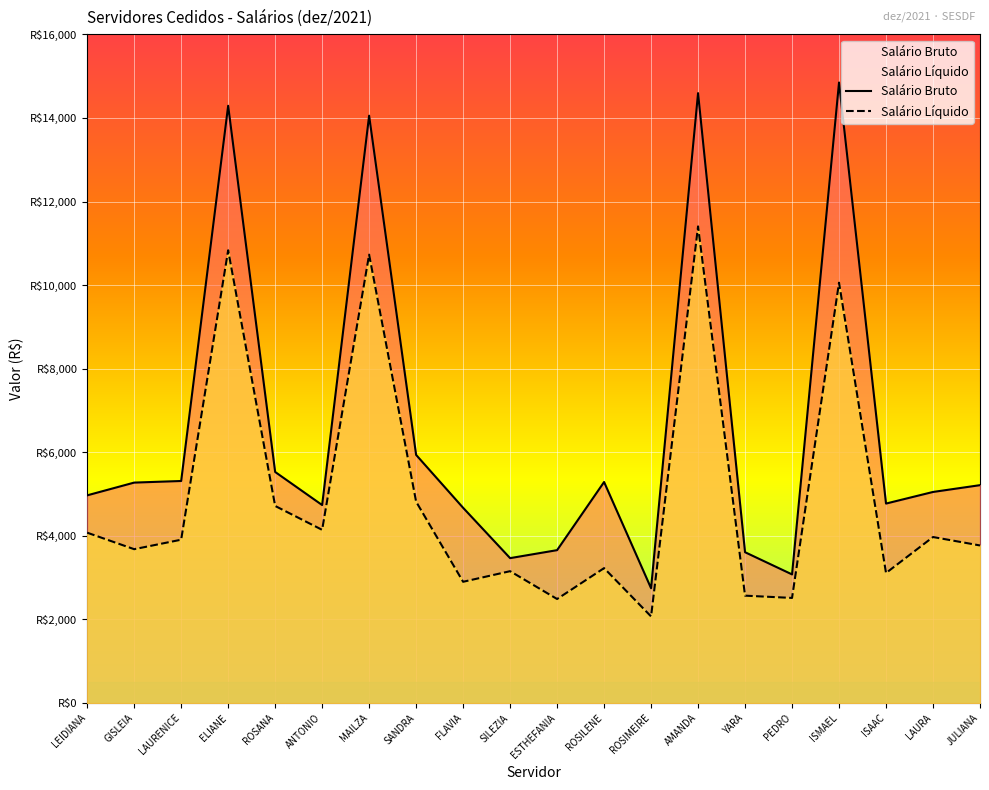

True or false: Salário Líquido has a value of 2515.7 at PEDRO.

True